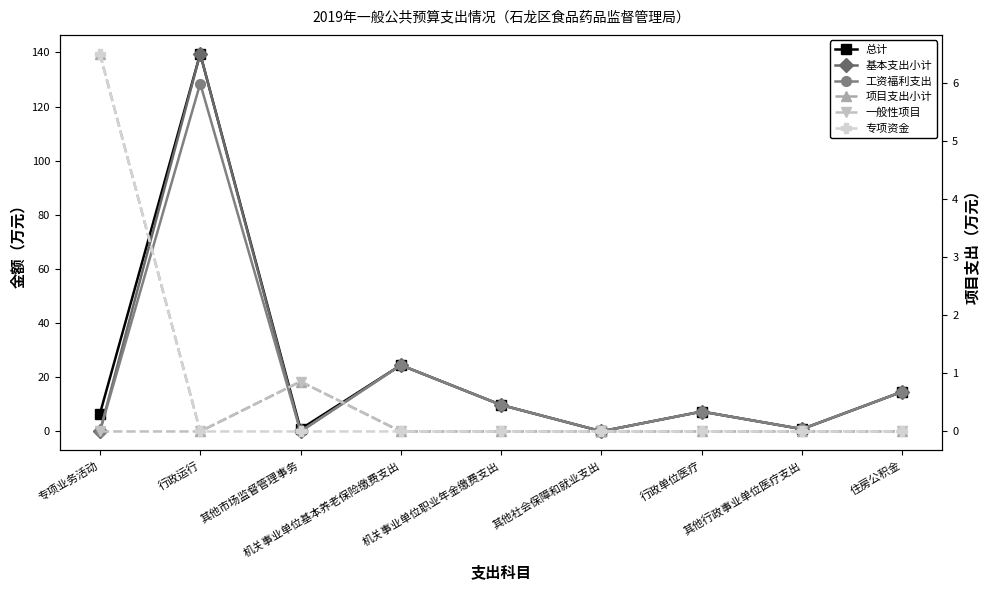

Which series has the largest range (max minus min)?

基本支出小计